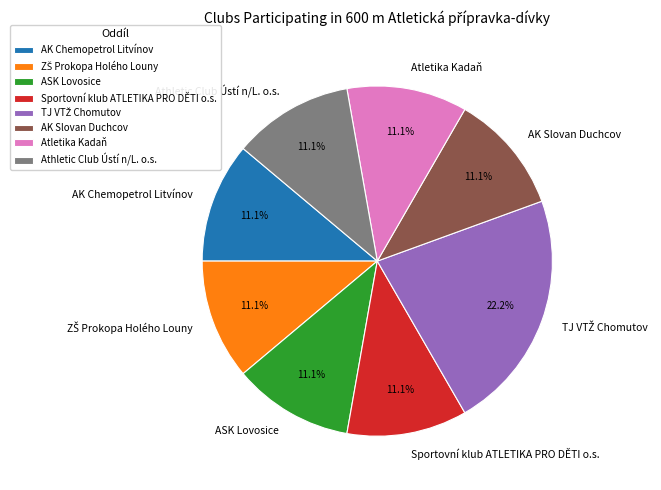

Does Sportovní klub ATLETIKA PRO DĚTI o.s. account for over 50% of the chart?

No